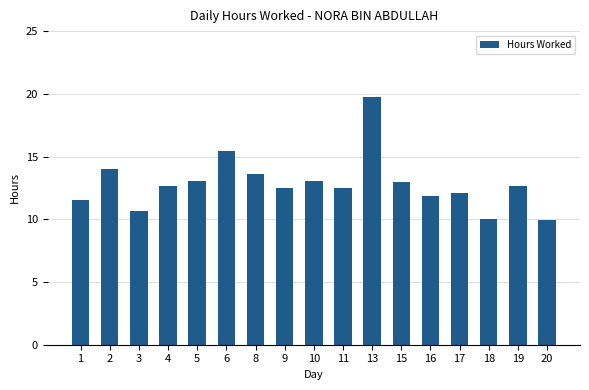

Is it true that the value at 17 is 12.1?

True